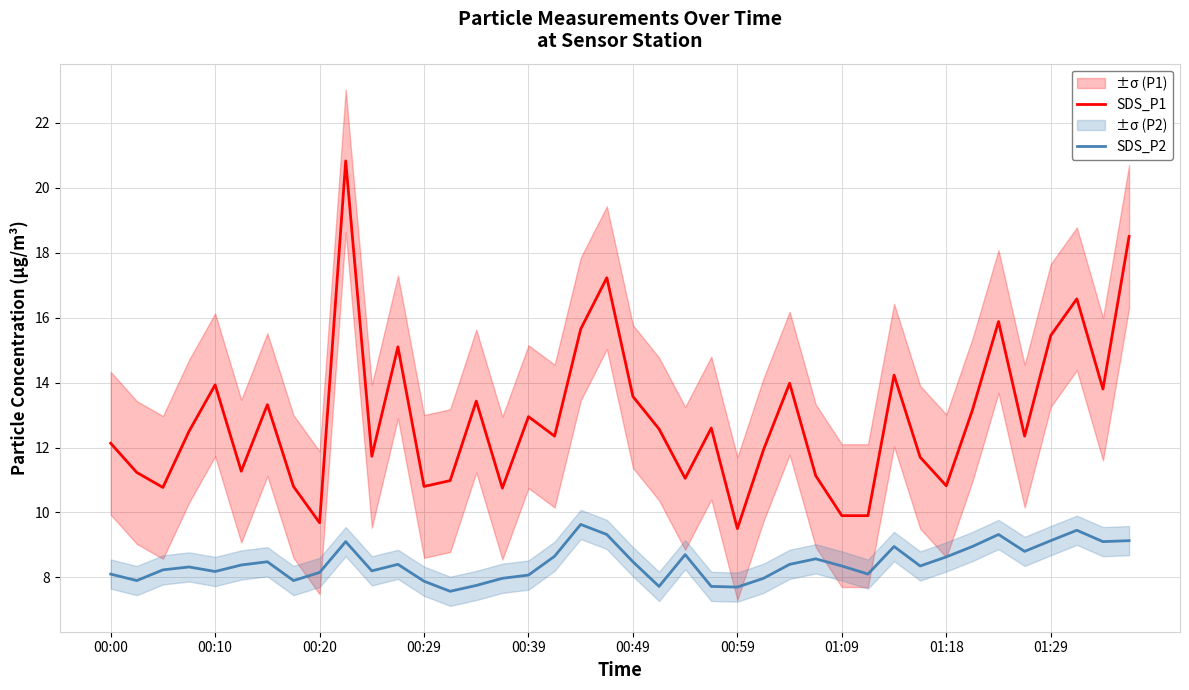

Which series has the largest range (max minus min)?

SDS_P1